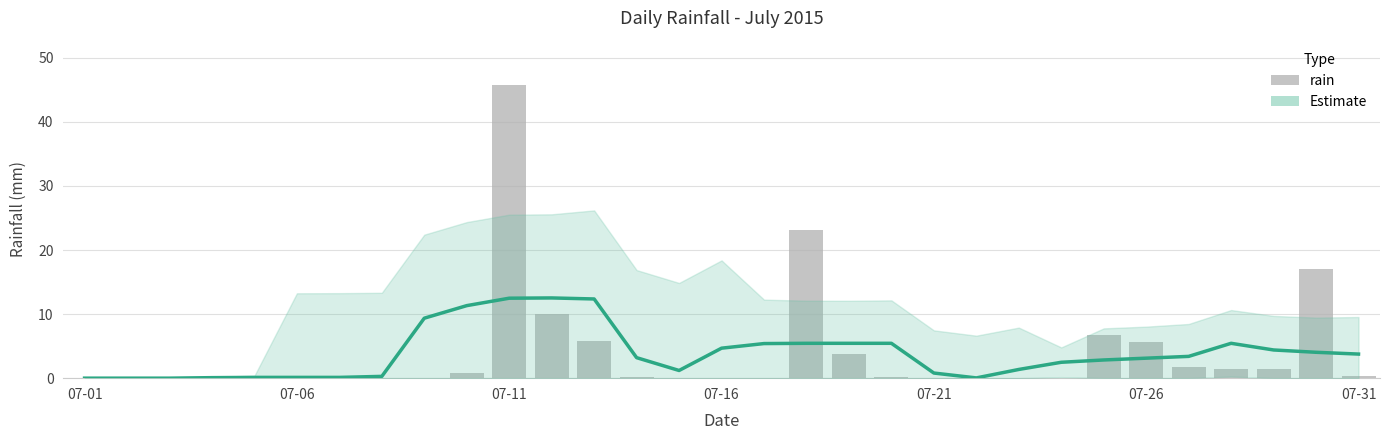

Reading left to right, what are all the values shown in this chart?

Estimate: 0.0	0.0	0.0	0.1	0.1	0.1	0.1	0.3	9.4	11.3	12.5	12.5	12.4	3.2	1.2	4.7	5.4	5.4	5.4	5.4	0.8	0.0	1.4	2.5	2.8	3.1	3.4	5.4	4.4	4.0	3.8
rain: 0.0	0.0	0.0	0.0	0.0	0.4	0.2	0.0	0.0	0.8	45.8	10.0	5.8	0.2	0.0	0.0	0.0	23.2	3.8	0.2	0.0	0.0	0.0	0.0	6.8	5.6	1.8	1.4	1.4	17.0	0.4